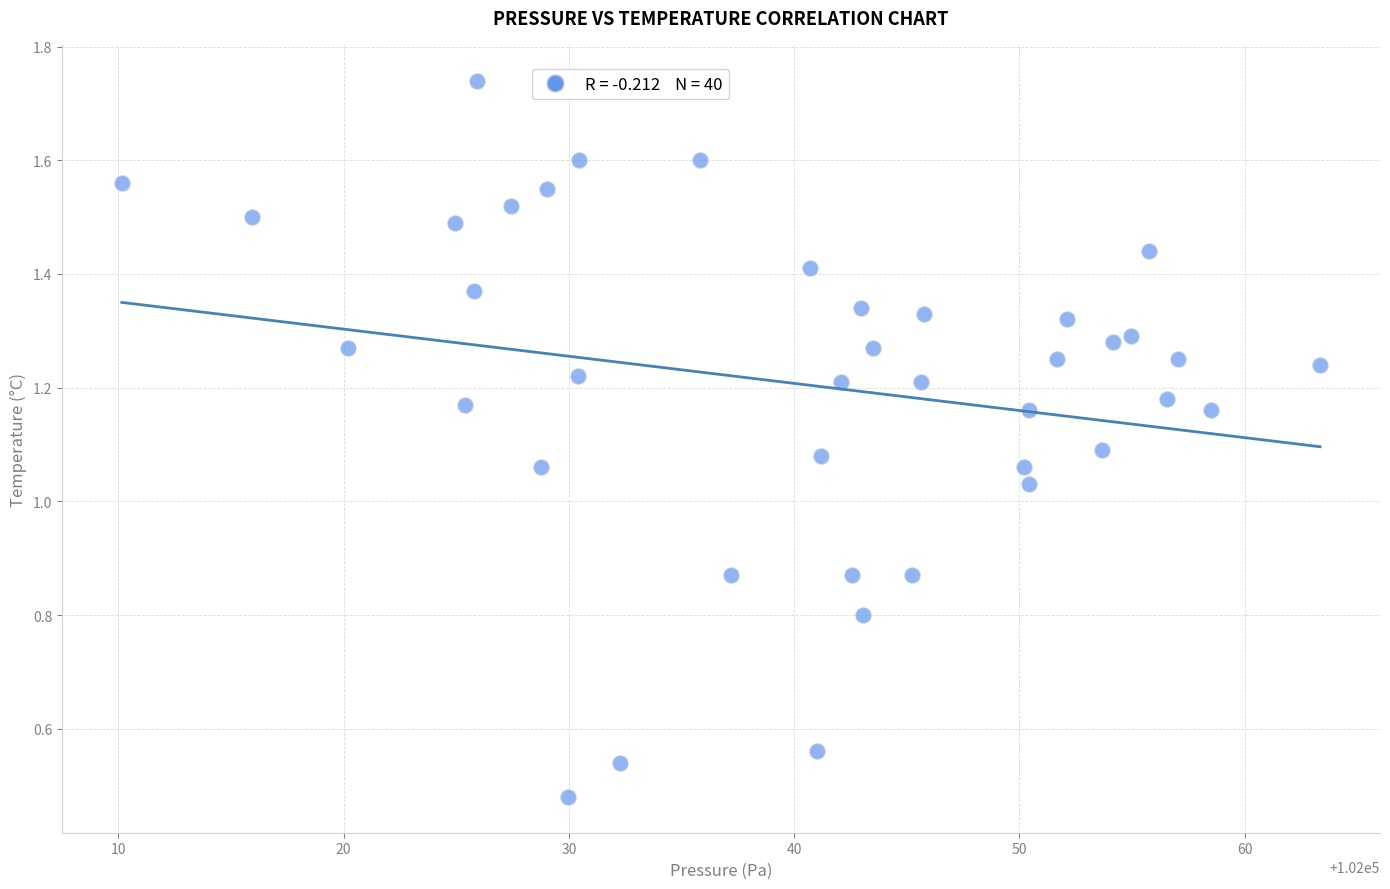

What is the range of X values (max minus min)?

53.2